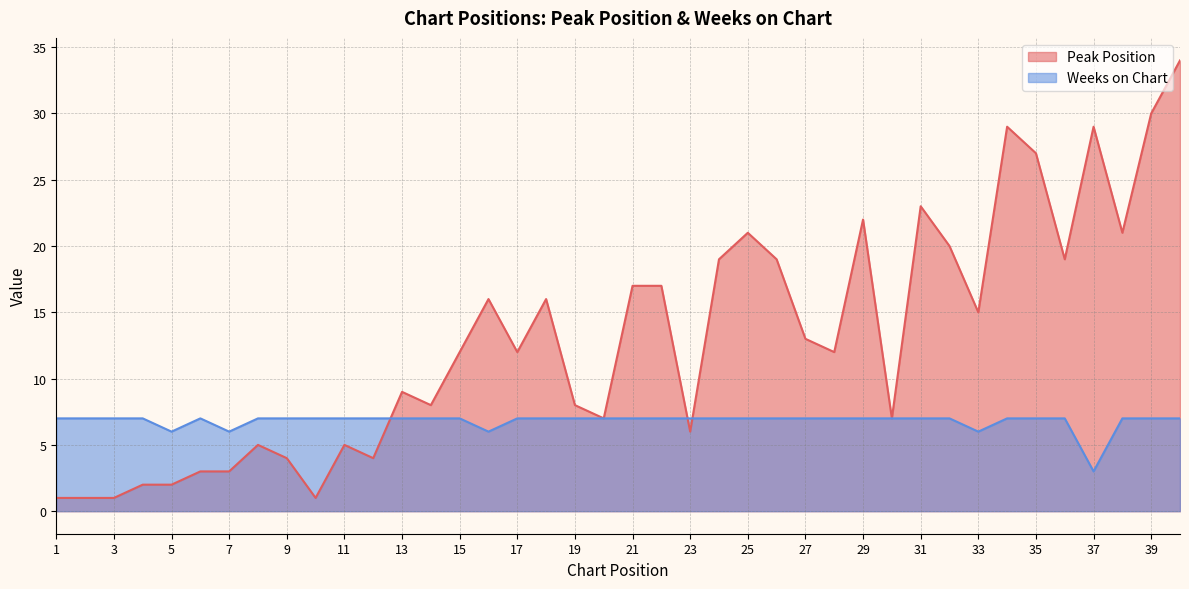

How many times do Weeks on Chart and Peak Position cross each other?

3